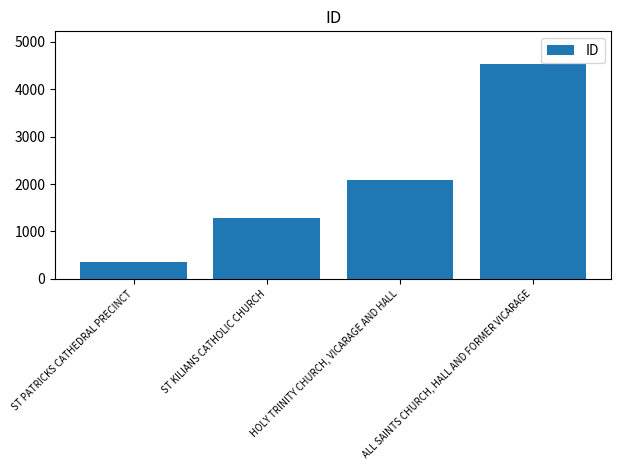

The value at HOLY TRINITY CHURCH, VICARAGE AND HALL is 2091. True or false?

True